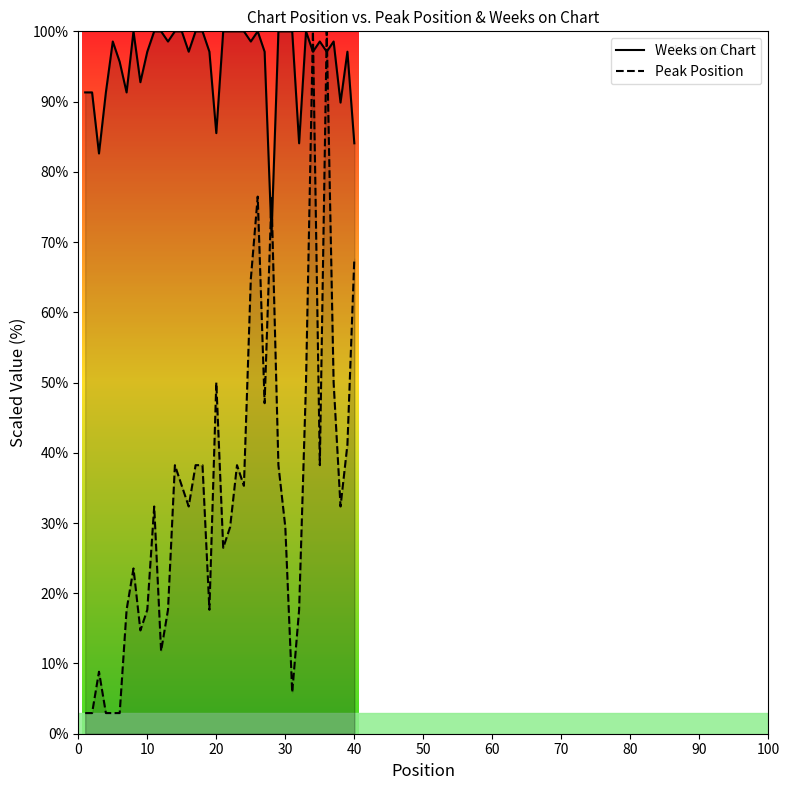

True or false: Weeks on Chart and Peak Position intersect in this chart.

True